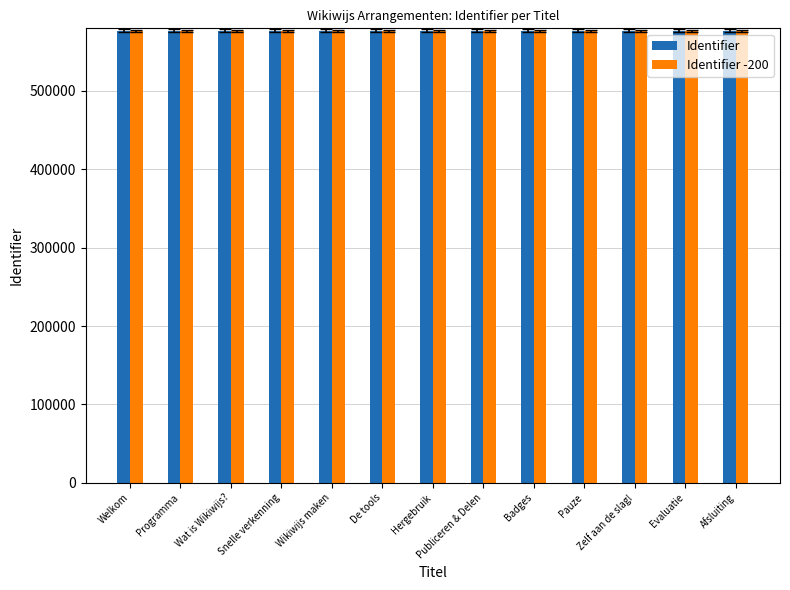

How many bars are there in total?

26